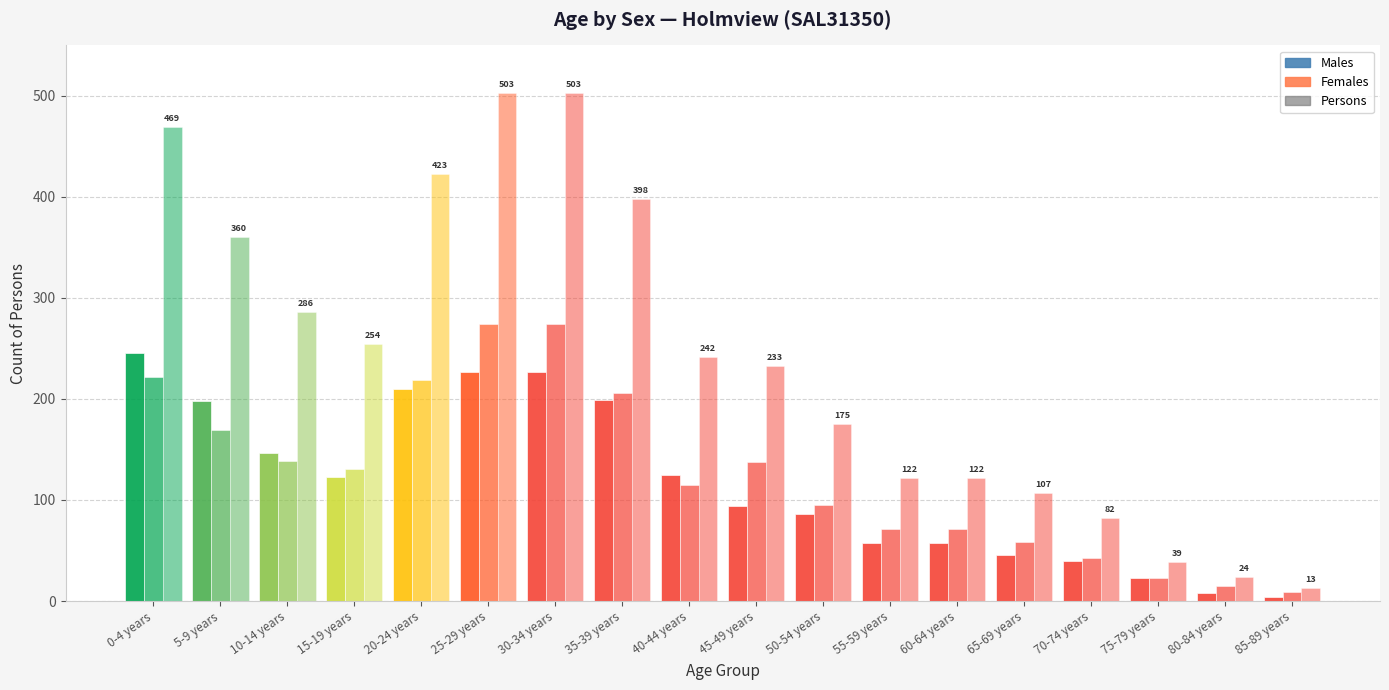

True or false: Persons has a value of 175 at 50-54 years.

True